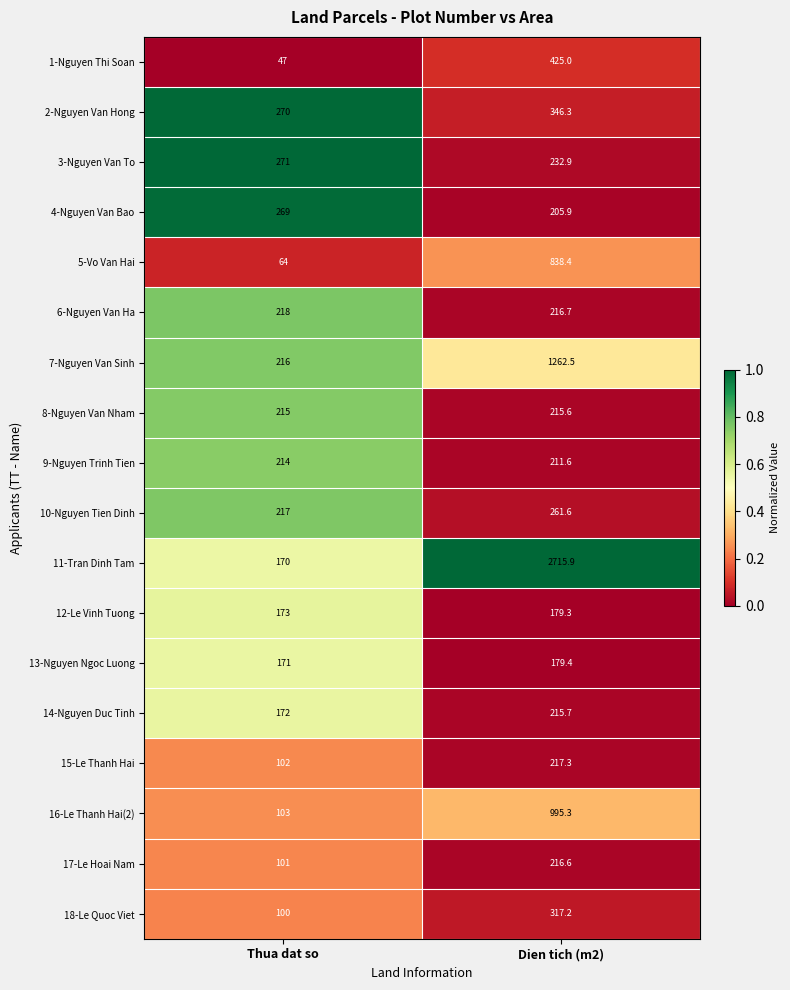

What is the spread (max minus min) of values at Dien tich (m2)?

2536.6